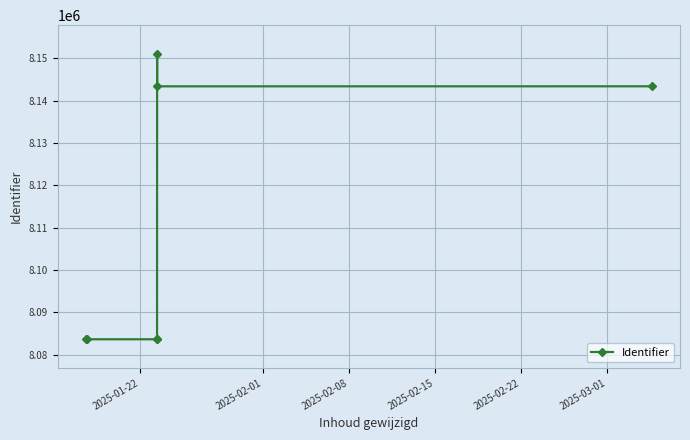

What is the value of the 1st point from the left?

8083603